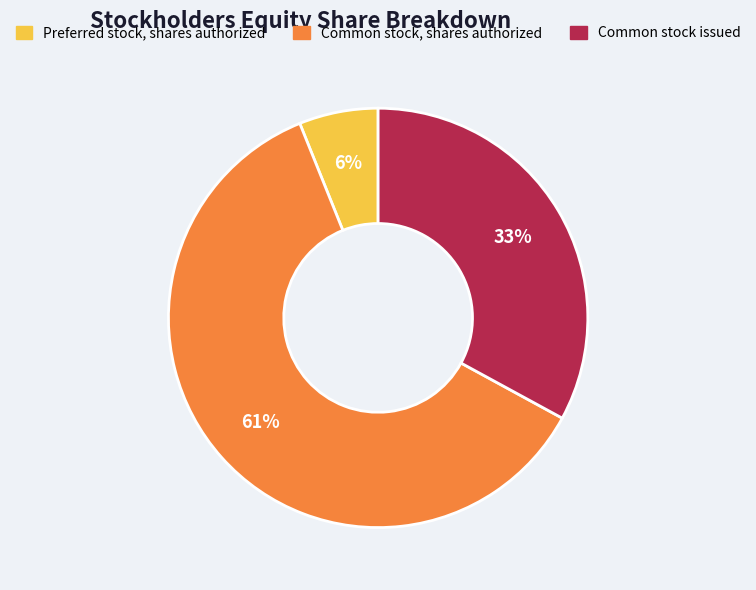

Does Common stock, shares authorized account for over 50% of the chart?

Yes